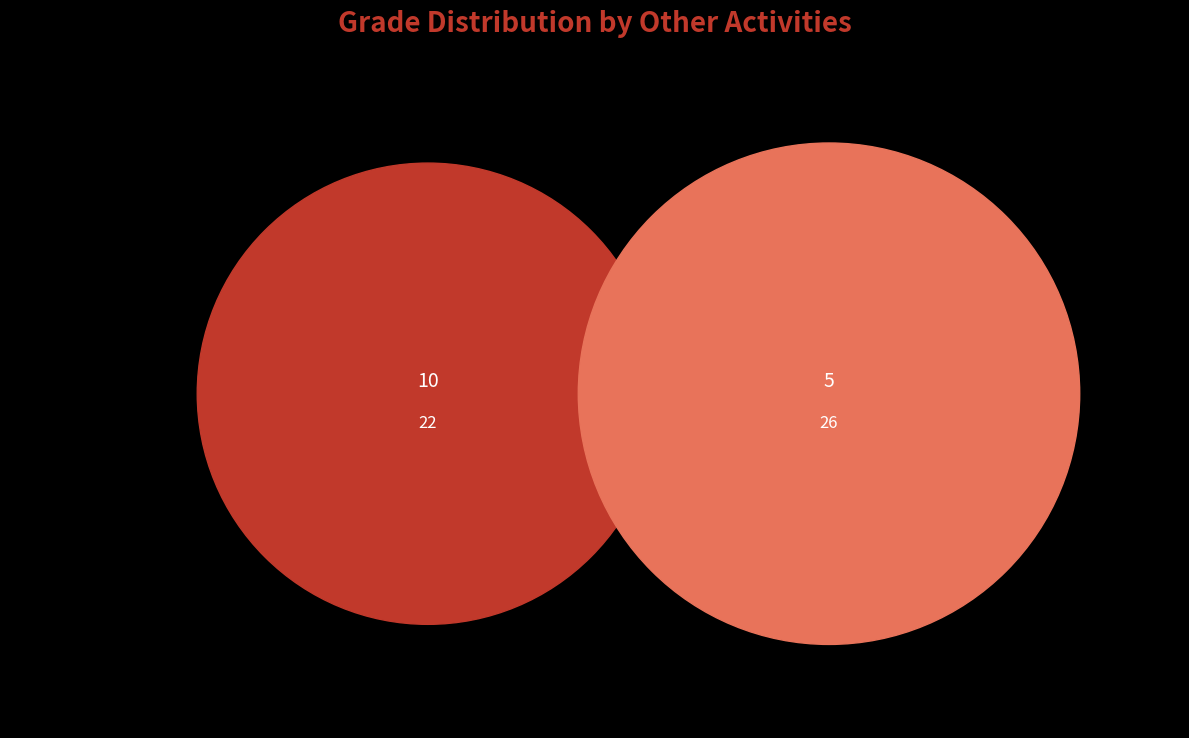

Which slice is the largest?

10